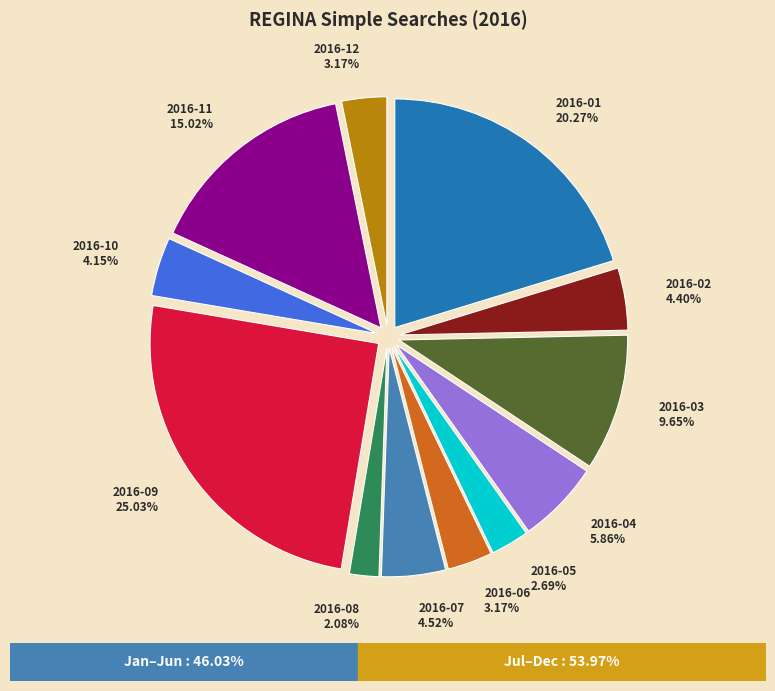

Do 2016-02 and 2016-08 together represent more than half of the pie?

No